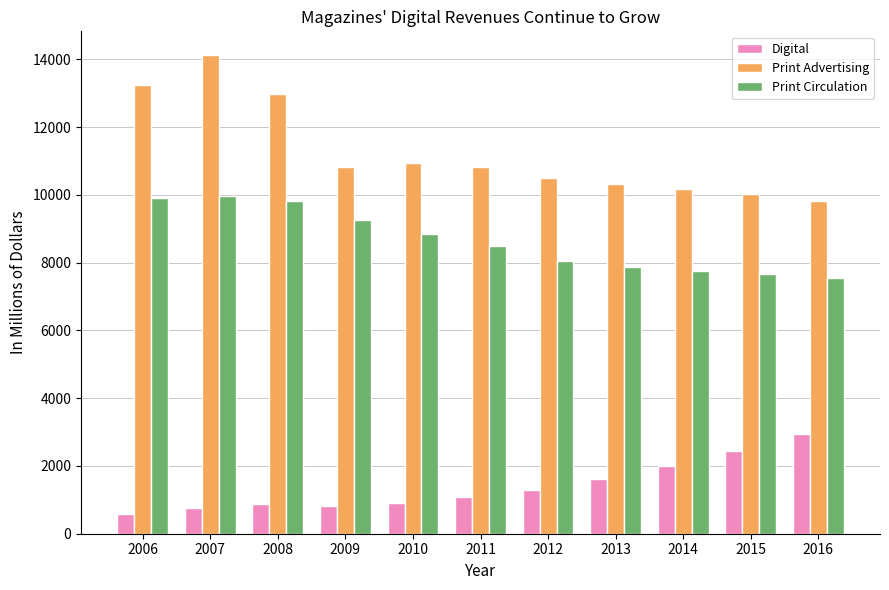

At which category is the sum across all series the highest?

2007